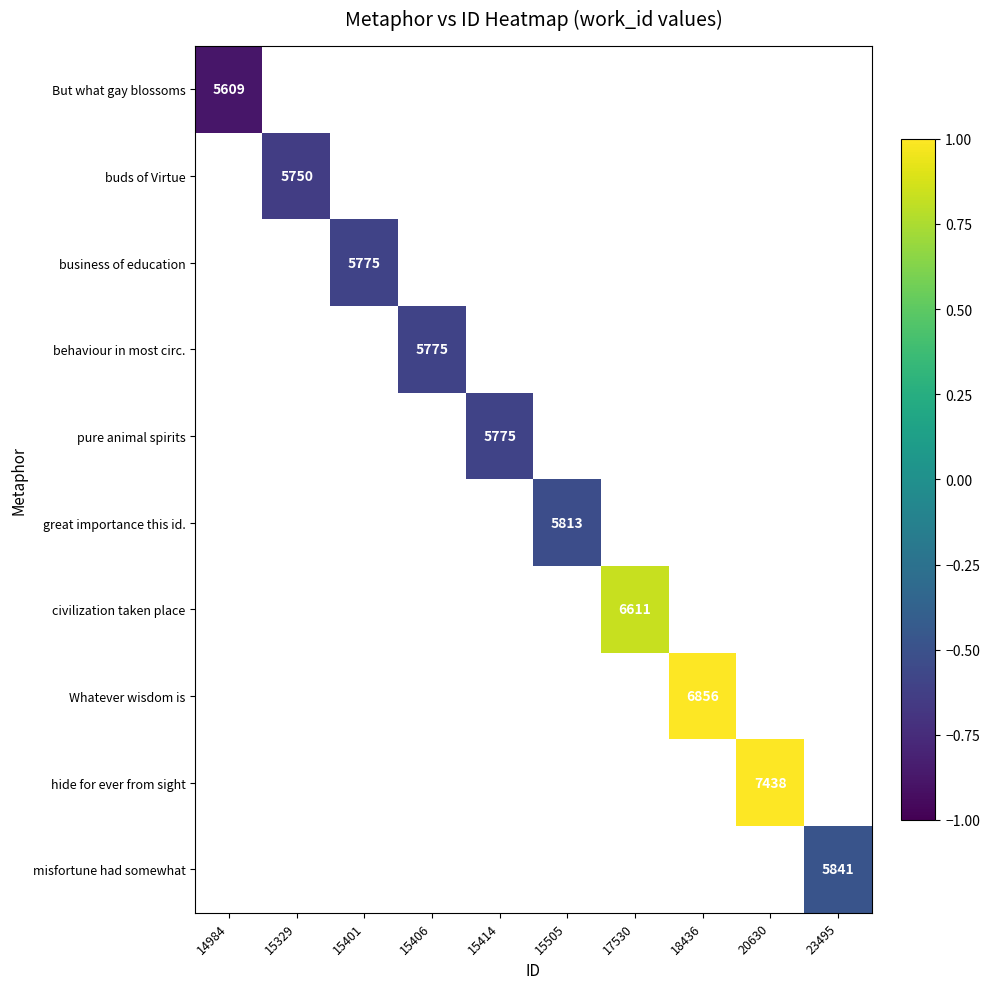

Which has a higher value, 18436 or 20630?

20630